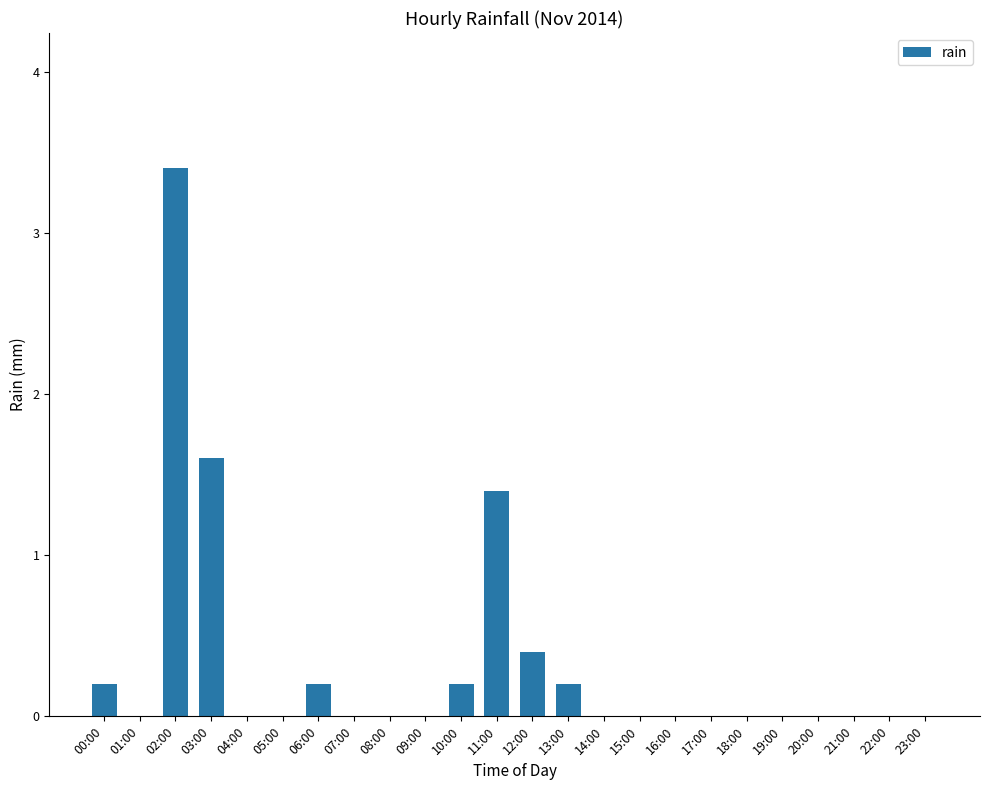

Is it true that the value at 08:00 is 0.0?

True